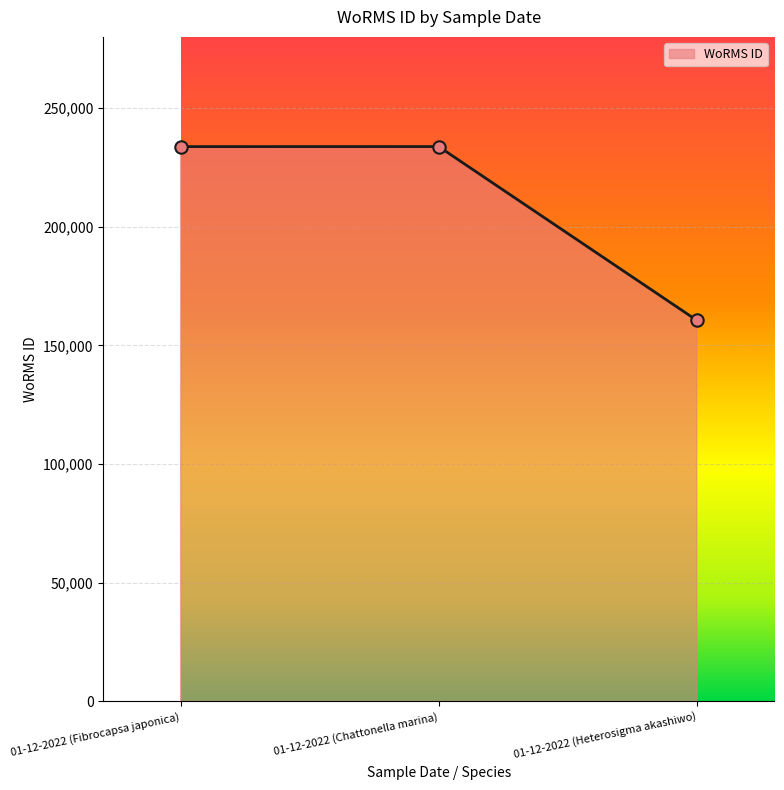

Between 01-12-2022 (Fibrocapsa japonica) and 01-12-2022 (Heterosigma akashiwo), which is larger?

01-12-2022 (Fibrocapsa japonica)